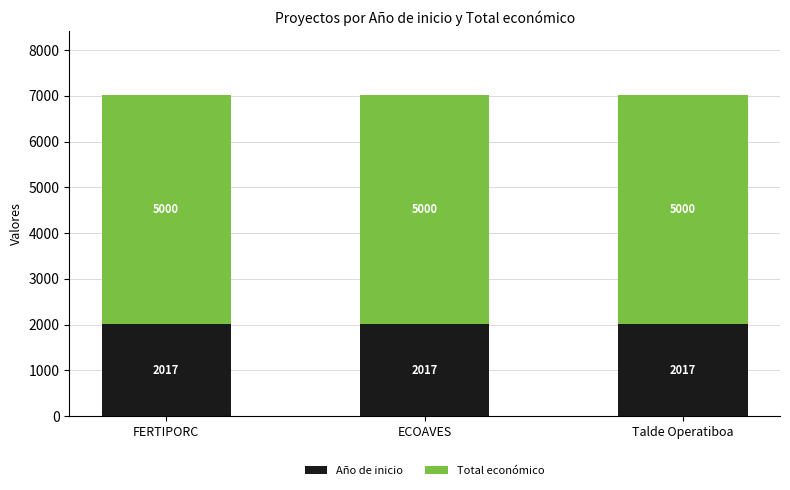

True or false: Año de inicio has a value of 668 at ECOAVES.

False